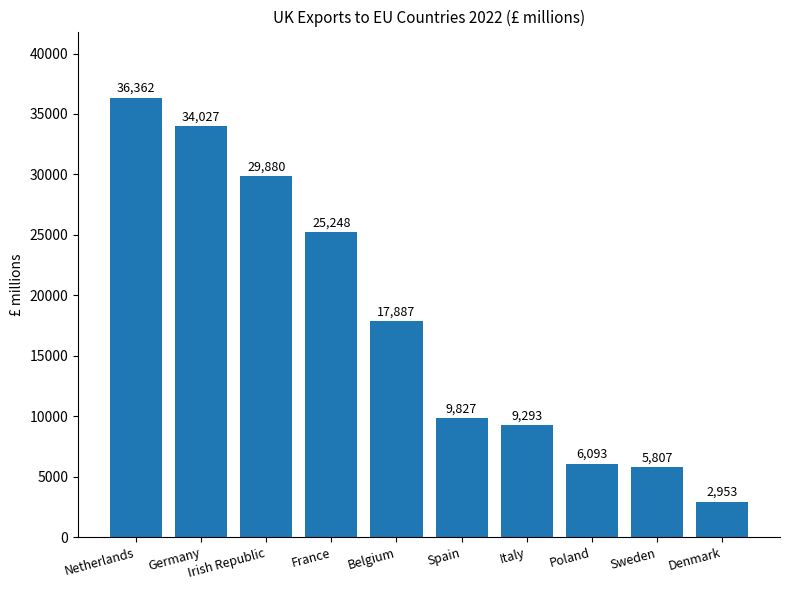

Which label corresponds to the smallest value in the chart?

Denmark